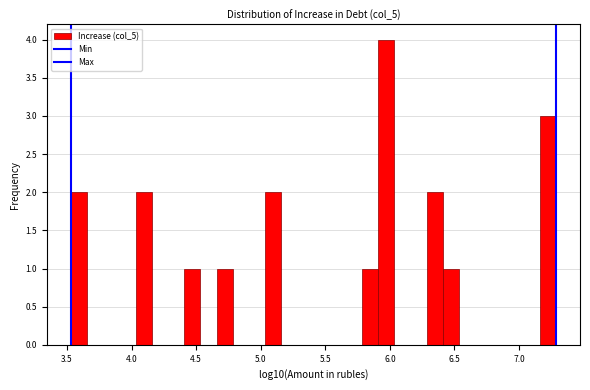

Read against the x-axis, roughly where is the centre of the tallest bar?

5.95